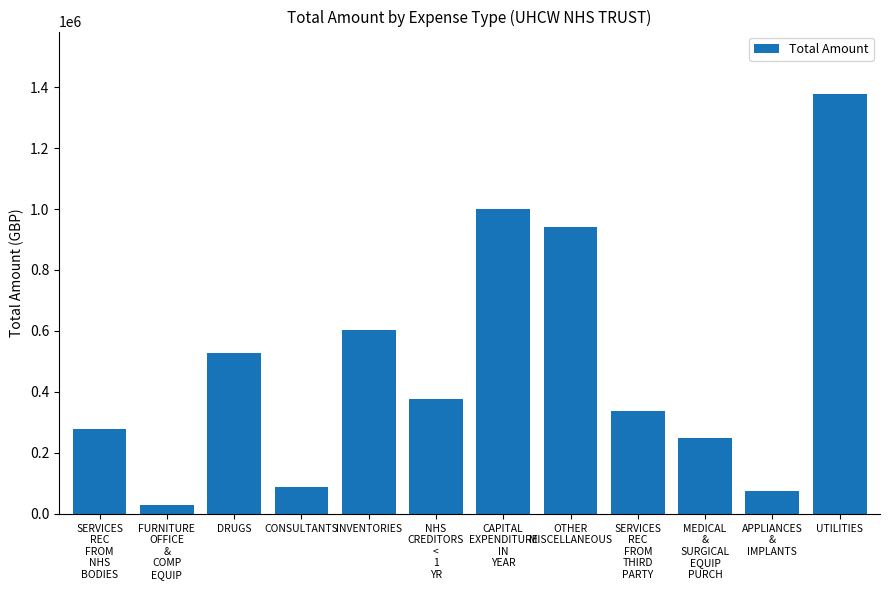

Rank the categories by value from highest to lowest.

UTILITIES, CAPITAL
EXPENDITURE
IN
YEAR, OTHER
MISCELLANEOUS, INVENTORIES, DRUGS, NHS
CREDITORS
<
1
YR, SERVICES
REC
FROM
THIRD
PARTY, SERVICES
REC
FROM
NHS
BODIES, MEDICAL
&
SURGICAL
EQUIP
PURCH, CONSULTANTS, APPLIANCES
&
IMPLANTS, FURNITURE
OFFICE
&
COMP
EQUIP